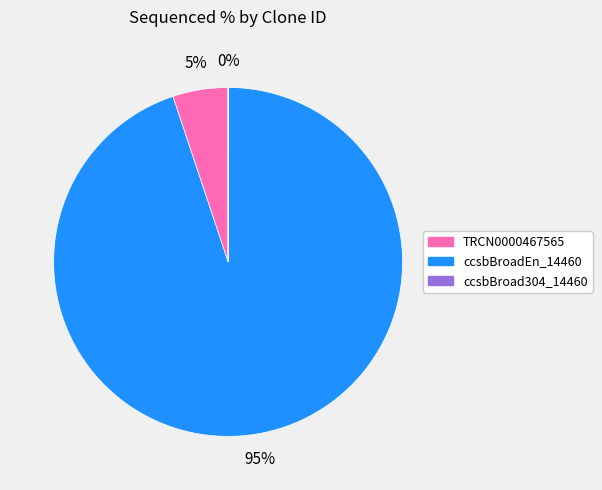

To the nearest percent, what is the difference between the largest and smallest slice percentages?

95%